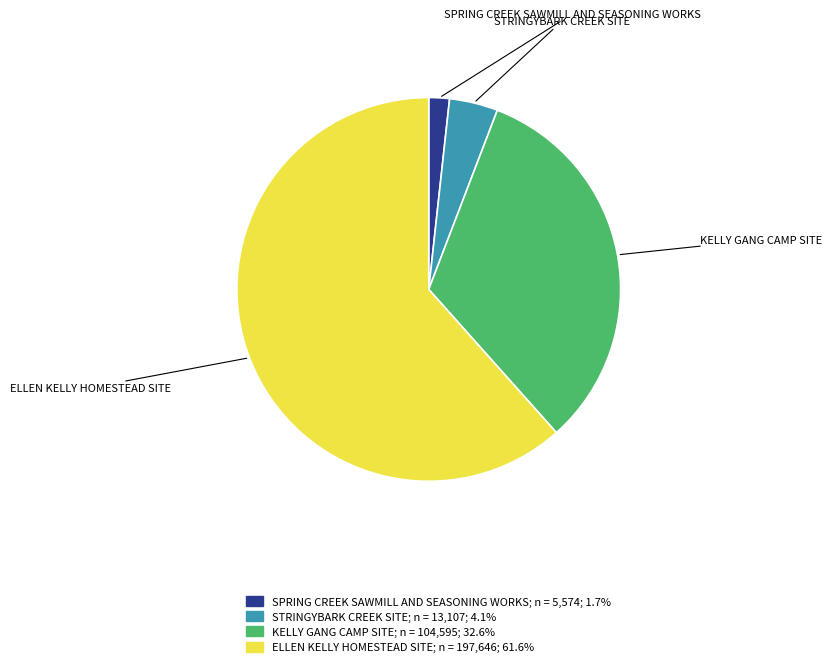

Between SPRING CREEK SAWMILL AND SEASONING WORKS and KELLY GANG CAMP SITE, which is larger?

KELLY GANG CAMP SITE